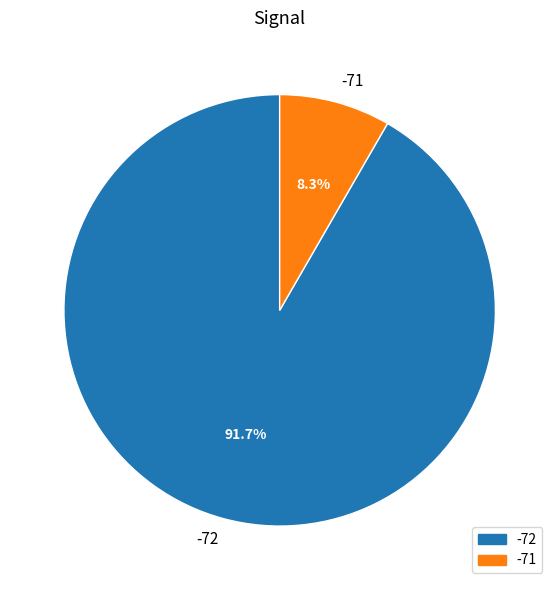

What is the total percentage of -71 and -72?

100.0%